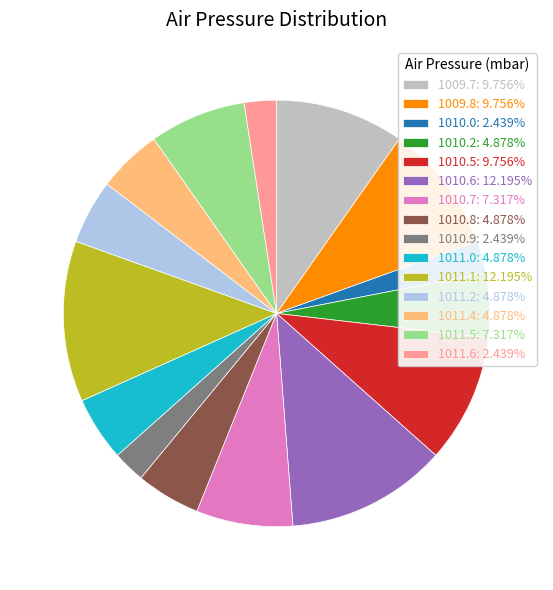

Is 1010.2 the majority of the pie?

No